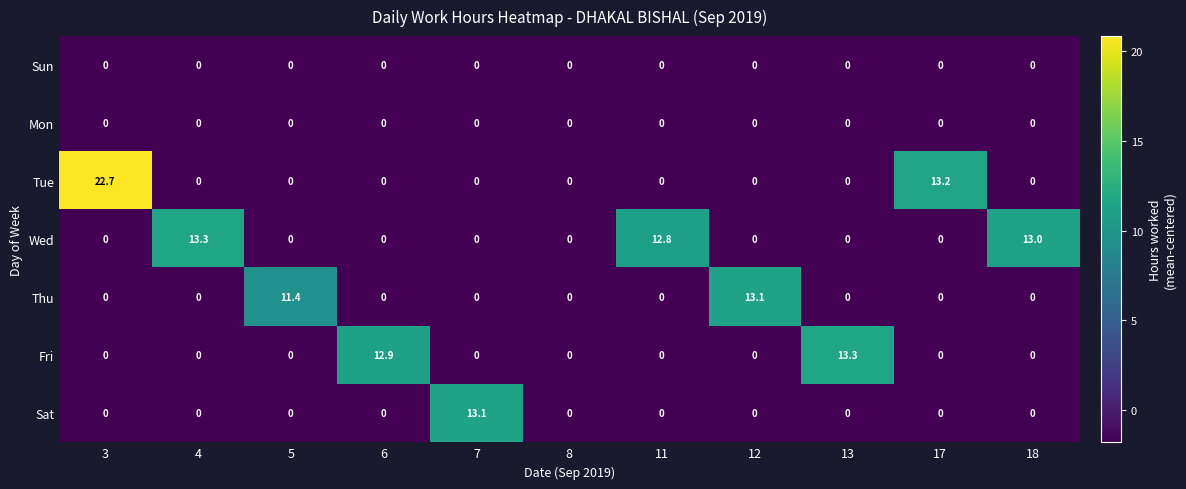

How many categories are shown in the chart?

11